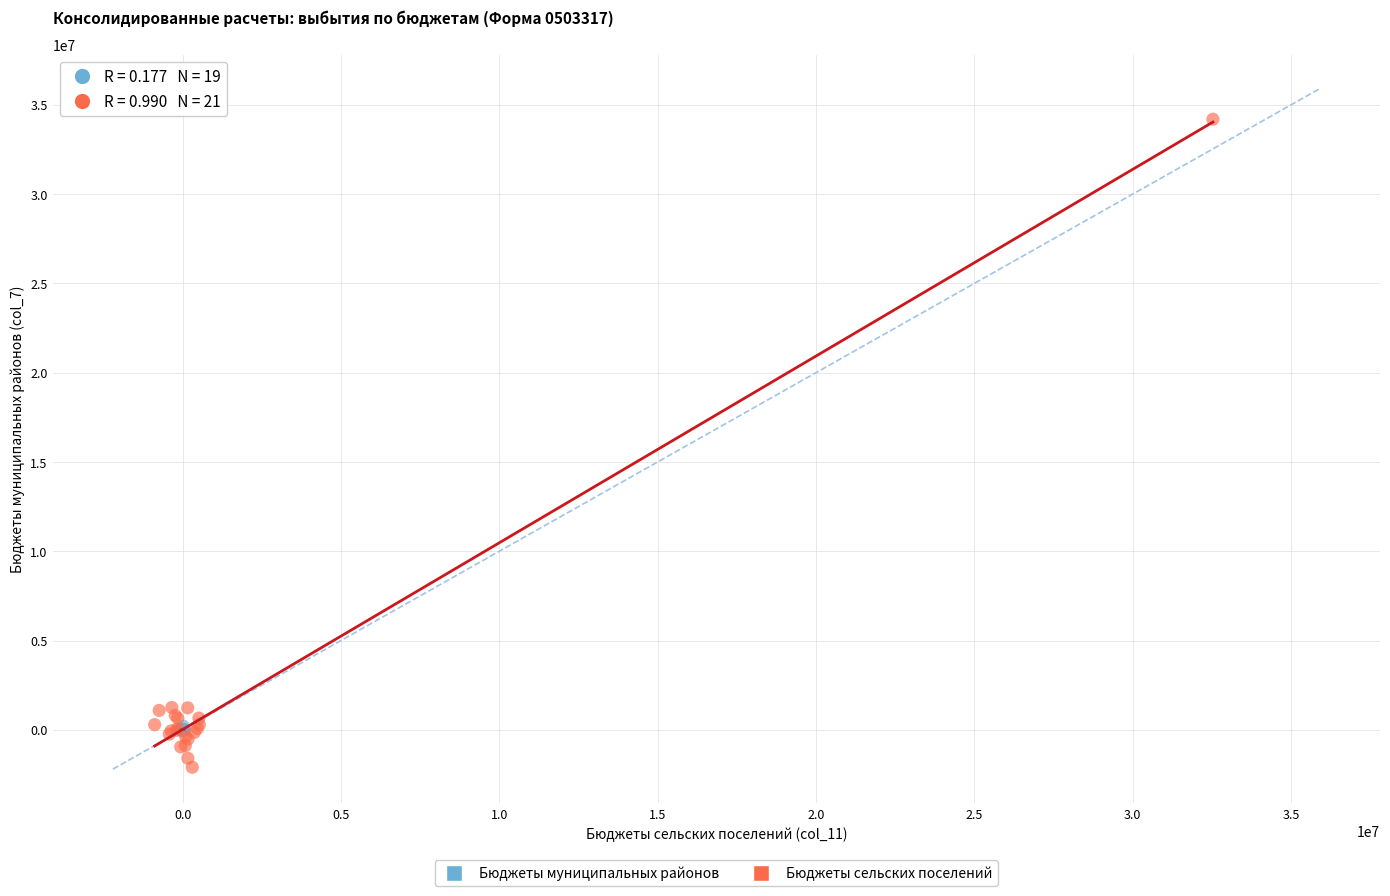

What are all the series names shown in the legend?

Бюджеты муниципальных районов, Бюджеты сельских поселений